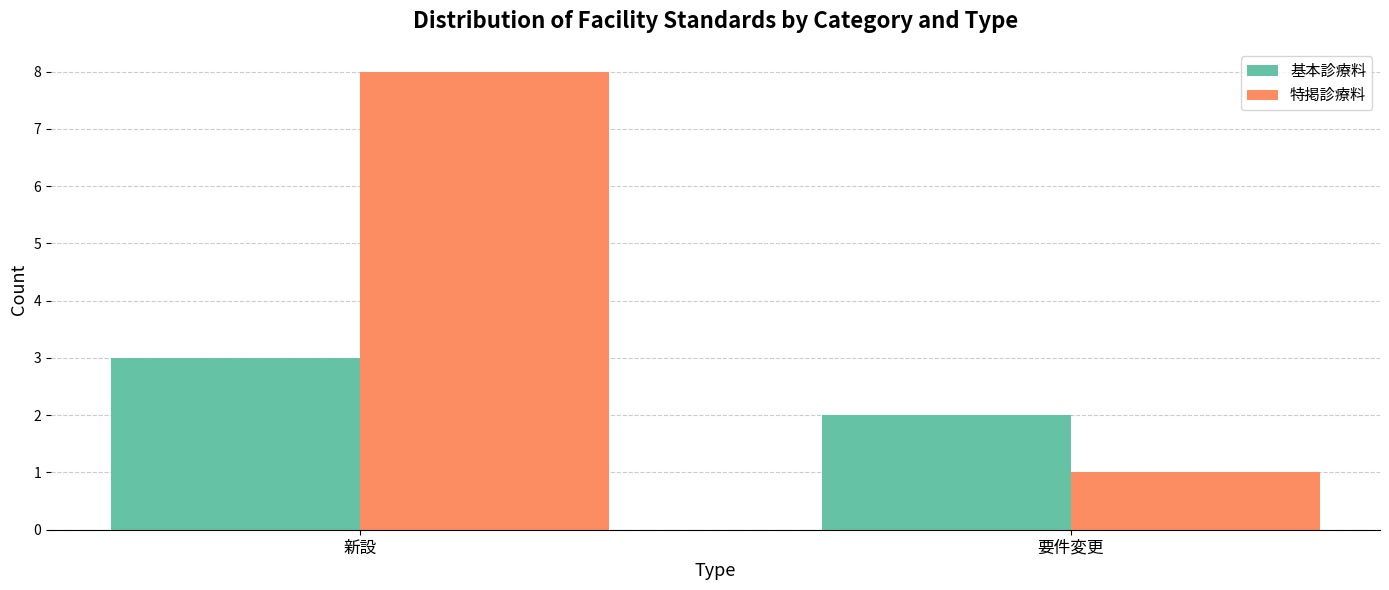

What position from the right is 要件変更?

1